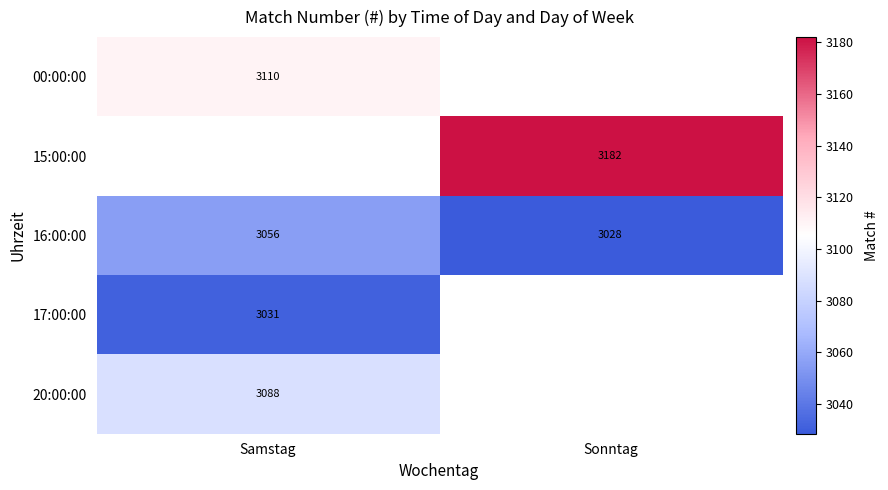

What is the spread (max minus min) of values at Samstag?

79.1